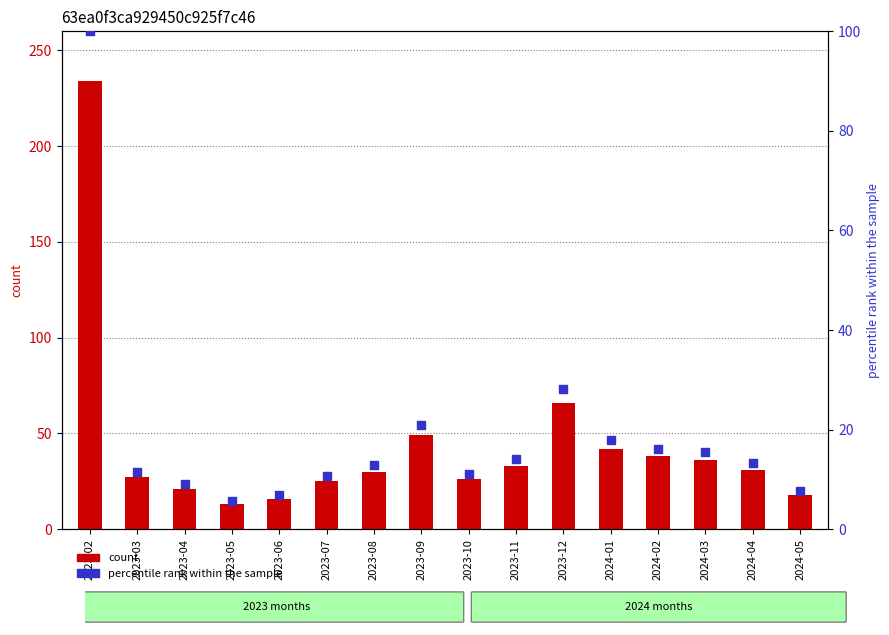

At how many categories does at least one series exceed 147?

1